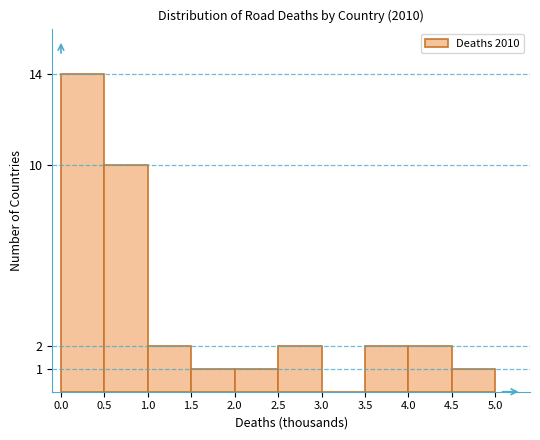

Reading left to right, transcribe this chart: for each bar, give the range it covers on the x-axis and its height. The values are not printed on the chart, so give them approximately, as read against the axis.

0.0 to 0.5: 14
0.5 to 1.0: 10
1.0 to 1.5: 2
1.5 to 2.0: 1
2.0 to 2.5: 1
2.5 to 3.0: 2
3.0 to 3.5: 0
3.5 to 4.0: 2
4.0 to 4.5: 2
4.5 to 5.0: 1